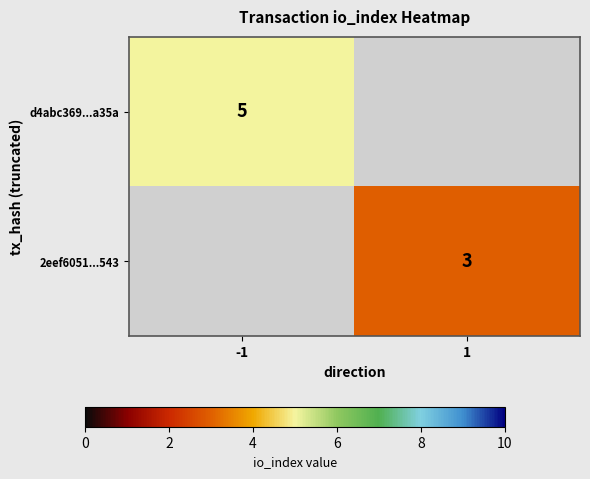

Which has a higher value, 1 or -1?

-1